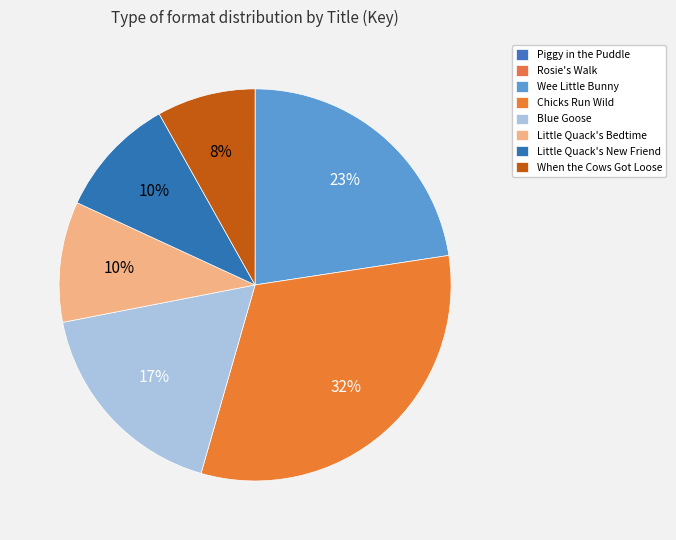

Between Little Quack's New Friend and When the Cows Got Loose, which is larger?

Little Quack's New Friend